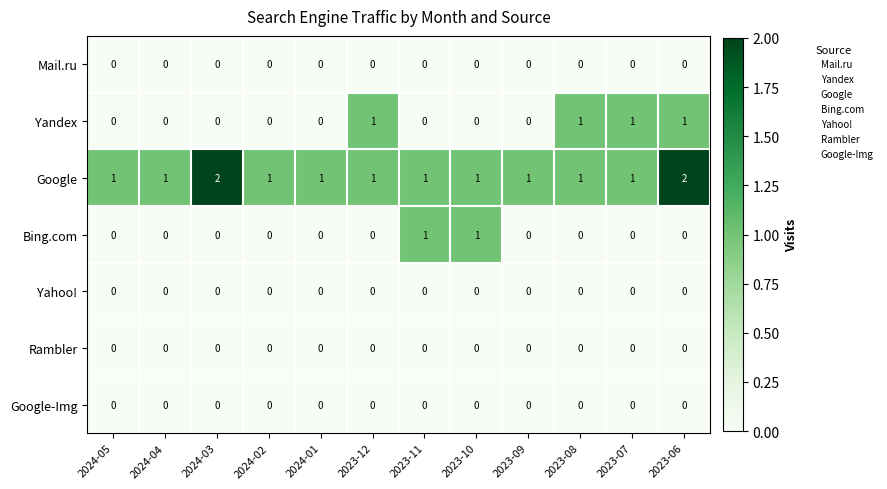

True or false: Yahoo! has a value of 0 at 2024-05.

True